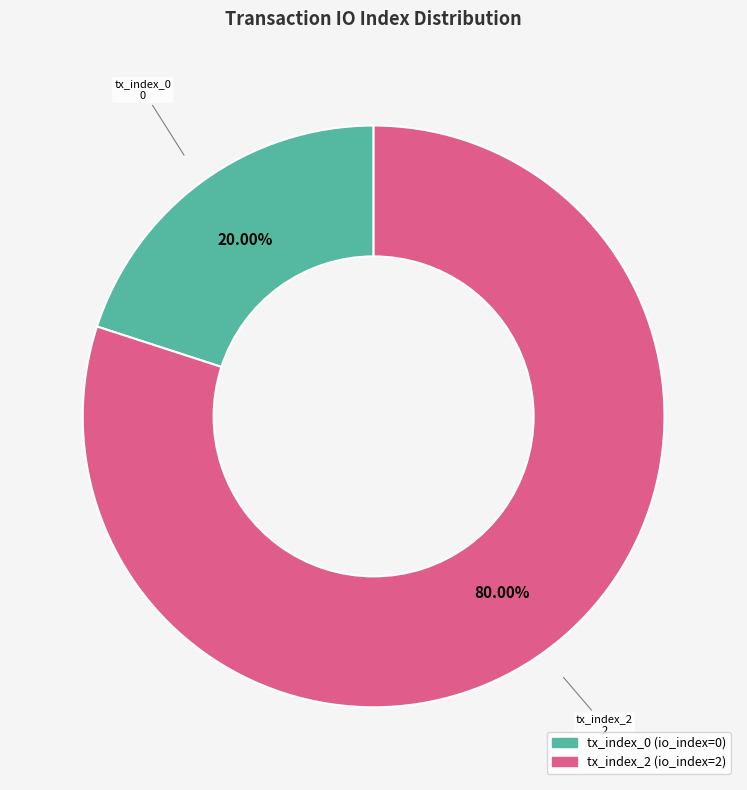

To the nearest percent, what is the average slice percentage?

50%